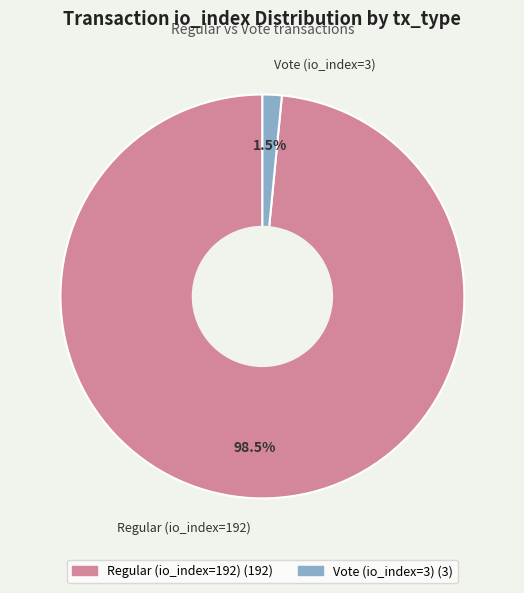

Which category has the biggest portion of the pie?

Regular (io_index=192)